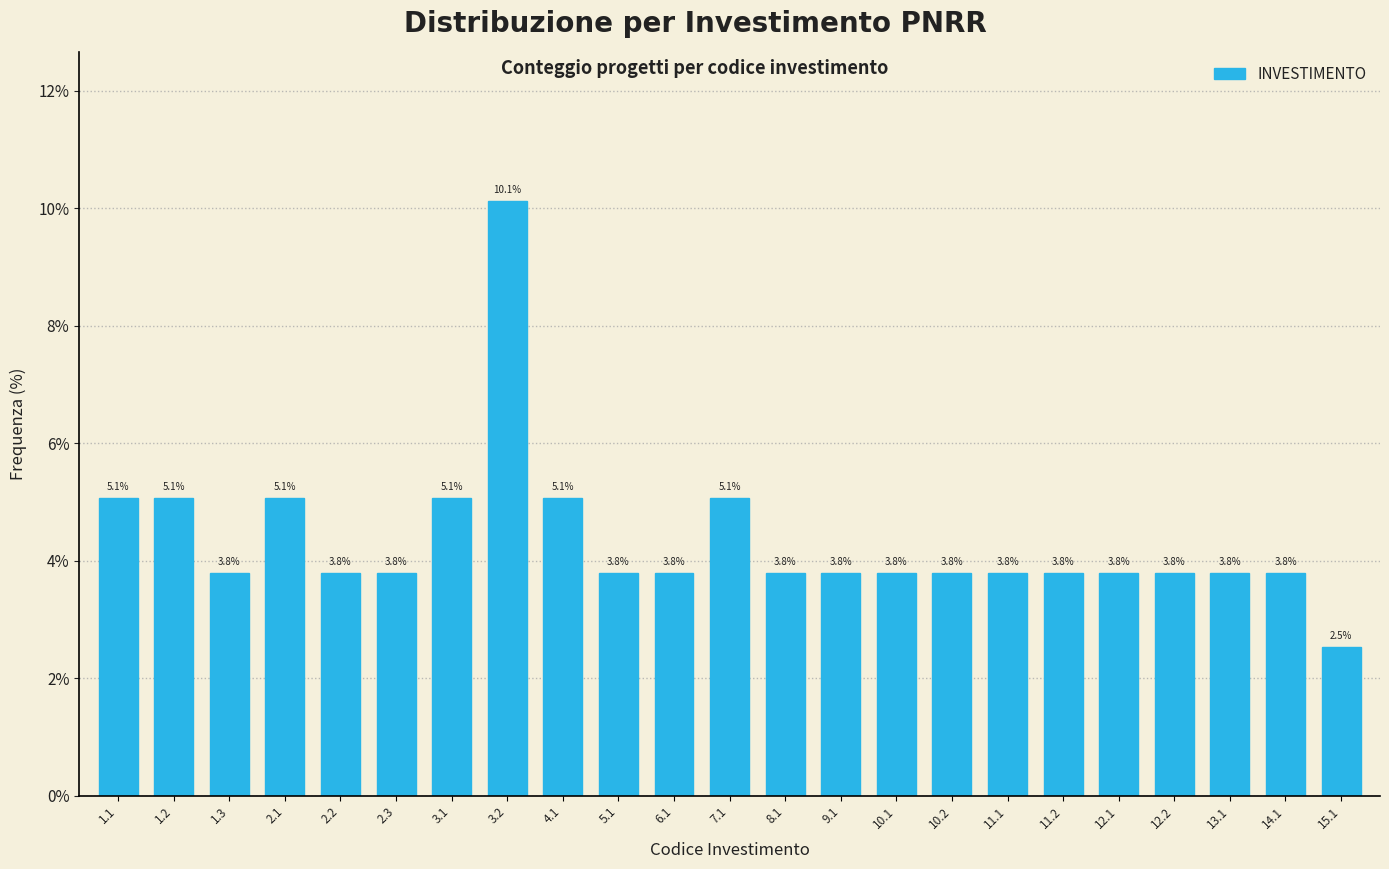

Reading right to left, extract all data points from this chart.

2.5	3.8	3.8	3.8	3.8	3.8	3.8	3.8	3.8	3.8	3.8	5.1	3.8	3.8	5.1	10.1	5.1	3.8	3.8	5.1	3.8	5.1	5.1